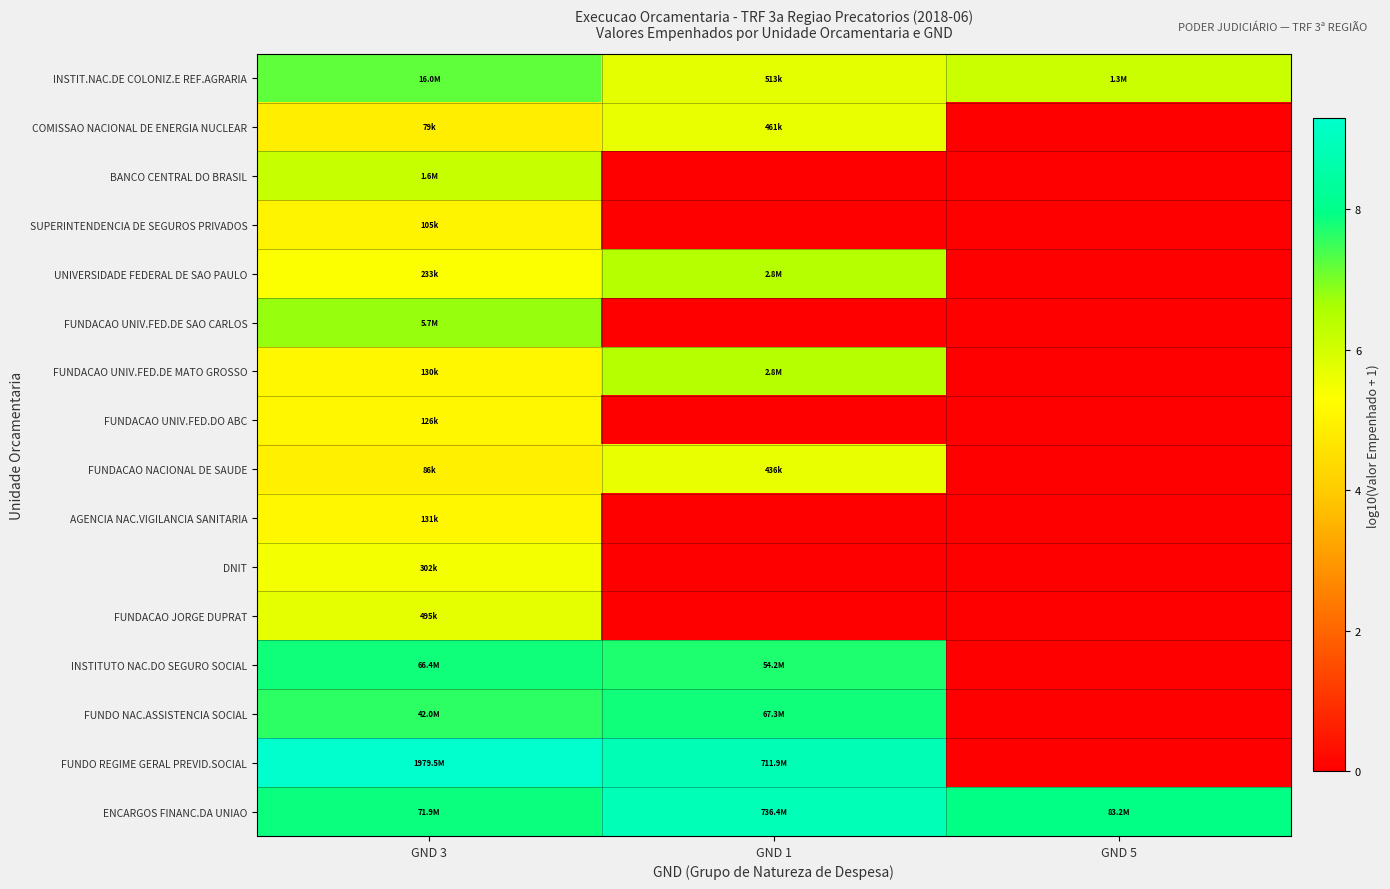

At which category does the chart reach its peak across all series?

GND 3